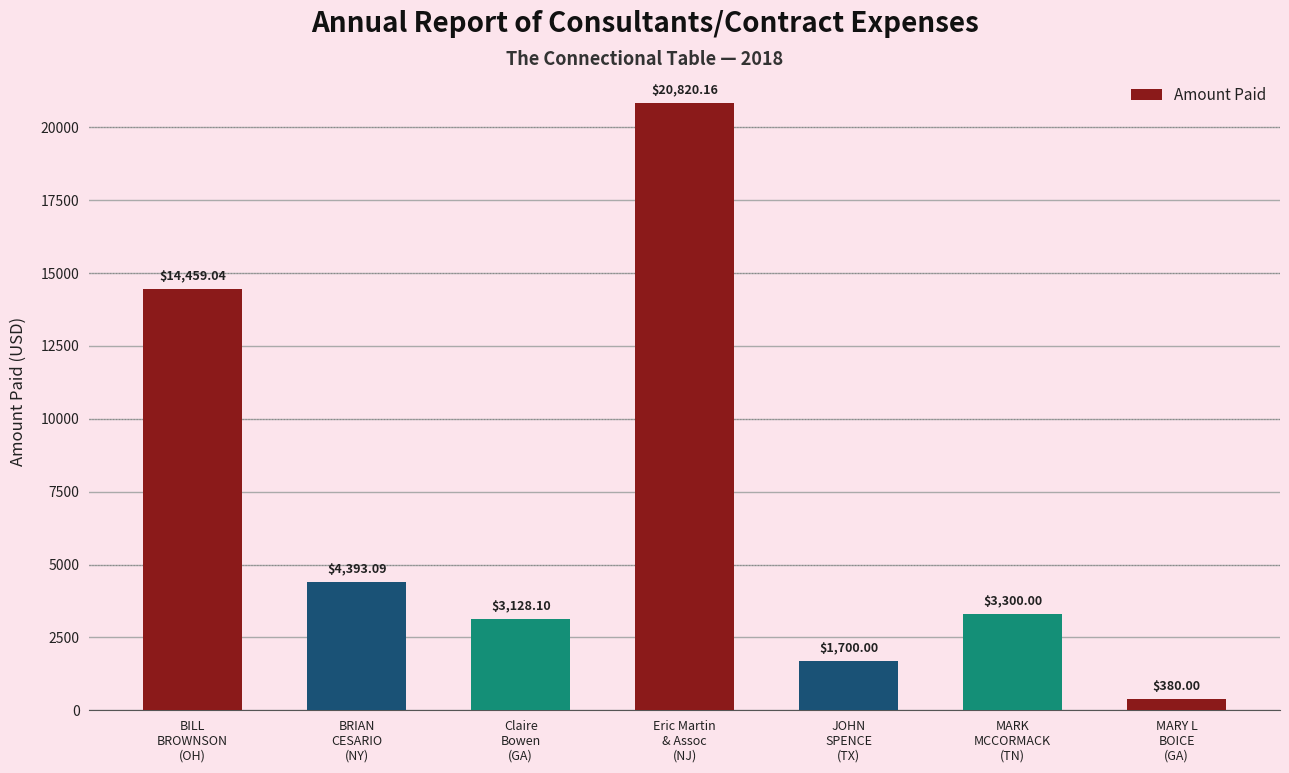

The value at BRIAN
CESARIO
(NY) is 4393.1. True or false?

True